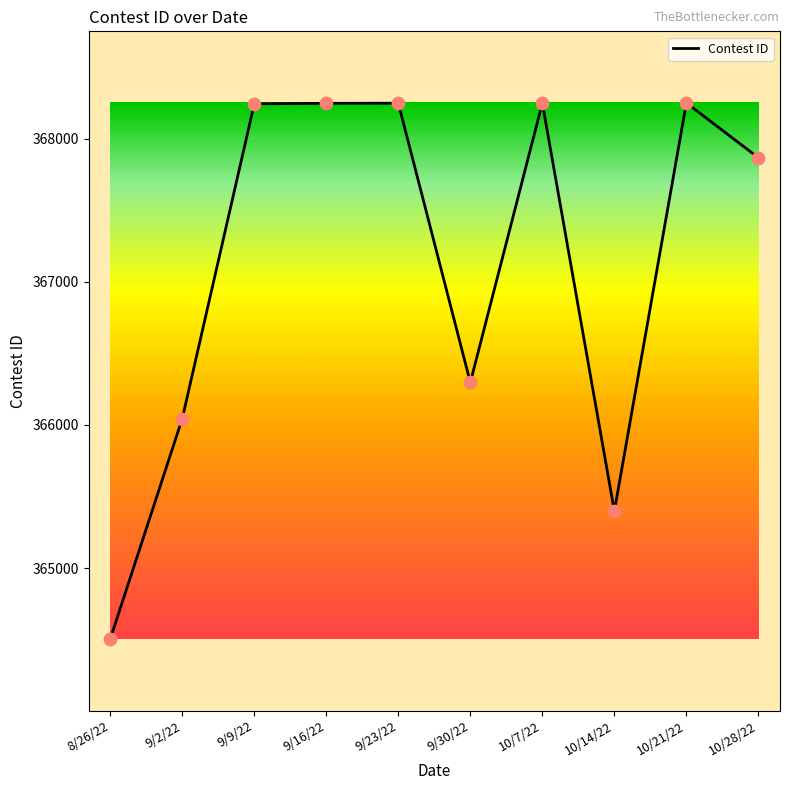

What is the change in value from 9/30/22 to 10/21/22?

+1953